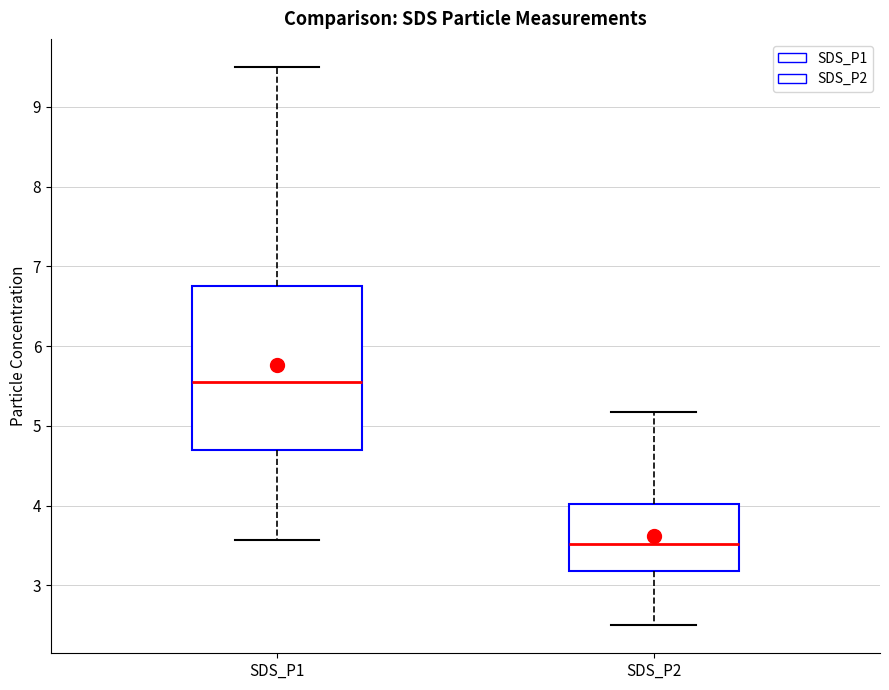

Reading left to right, transcribe this box plot: for each box, give where its median line is, the range the box spans, and where its two whiskers end, as read against the y-axis. The values are not printed on the chart, so give them approximately, as read against the axis.

SDS_P1: median 5.6, box 4.7 to 6.8, whiskers 3.6 to 9.5
SDS_P2: median 3.5, box 3.2 to 4.0, whiskers 2.5 to 5.2